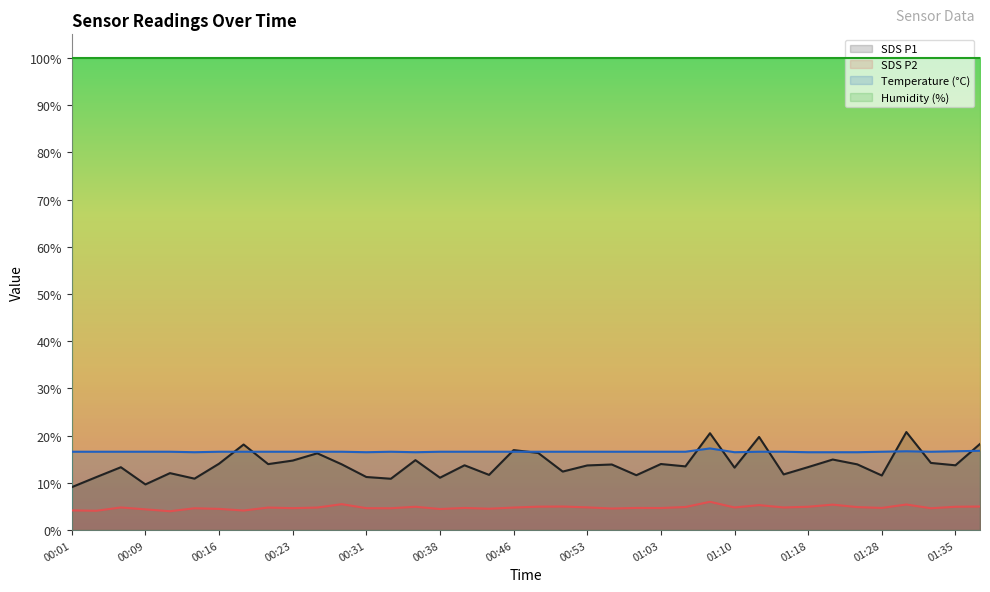

Reading right to left, what are all the values shown in this chart?

SDS_P1: 01:38=18.2	01:35=13.7	01:33=14.2	01:30=20.8	01:28=11.6	01:25=13.9	01:20=14.9	01:18=13.3	01:15=11.8	01:13=19.7	01:10=13.2	01:08=20.5	01:05=13.5	01:03=14.0	01:01=11.6	00:58=13.9	00:53=13.7	00:51=12.4	00:48=16.4	00:46=16.9	00:43=11.7	00:41=13.7	00:38=11.1	00:36=14.8	00:33=10.9	00:31=11.2	00:28=13.9	00:26=16.3	00:23=14.7	00:21=14.0	00:19=18.1	00:16=14.1	00:14=10.9	00:11=12.1	00:09=9.7	00:06=13.3	00:04=11.2	00:01=9.1
SDS_P2: 01:38=5.0	01:35=5.0	01:33=4.6	01:30=5.4	01:28=4.7	01:25=4.9	01:20=5.4	01:18=5.0	01:15=4.8	01:13=5.3	01:10=4.8	01:08=6.0	01:05=4.9	01:03=4.7	01:01=4.7	00:58=4.6	00:53=4.8	00:51=5.0	00:48=5.0	00:46=4.8	00:43=4.5	00:41=4.7	00:38=4.5	00:36=5.0	00:33=4.6	00:31=4.7	00:28=5.5	00:26=4.8	00:23=4.7	00:21=4.8	00:19=4.2	00:16=4.5	00:14=4.6	00:11=4.0	00:09=4.4	00:06=4.8	00:04=4.1	00:01=4.2
Temp: 01:38=16.8	01:35=16.7	01:33=16.6	01:30=16.7	01:28=16.6	01:25=16.5	01:20=16.5	01:18=16.5	01:15=16.6	01:13=16.6	01:10=16.5	01:08=17.3	01:05=16.6	01:03=16.6	01:01=16.6	00:58=16.6	00:53=16.6	00:51=16.6	00:48=16.6	00:46=16.6	00:43=16.6	00:41=16.6	00:38=16.6	00:36=16.5	00:33=16.6	00:31=16.5	00:28=16.6	00:26=16.6	00:23=16.6	00:21=16.6	00:19=16.6	00:16=16.6	00:14=16.5	00:11=16.6	00:09=16.6	00:06=16.6	00:04=16.6	00:01=16.6